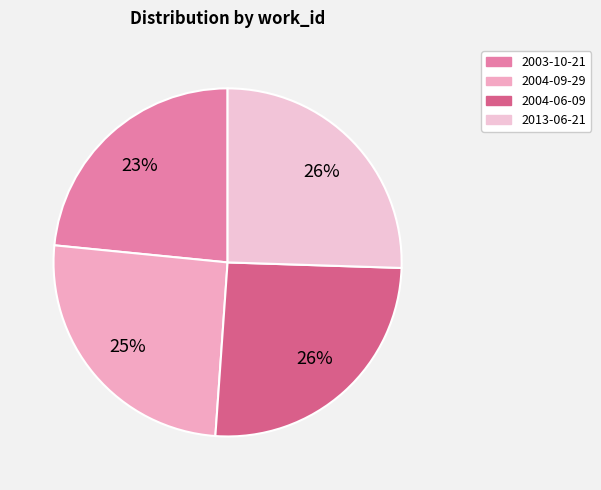

Is 2013-06-21 the majority of the pie?

No